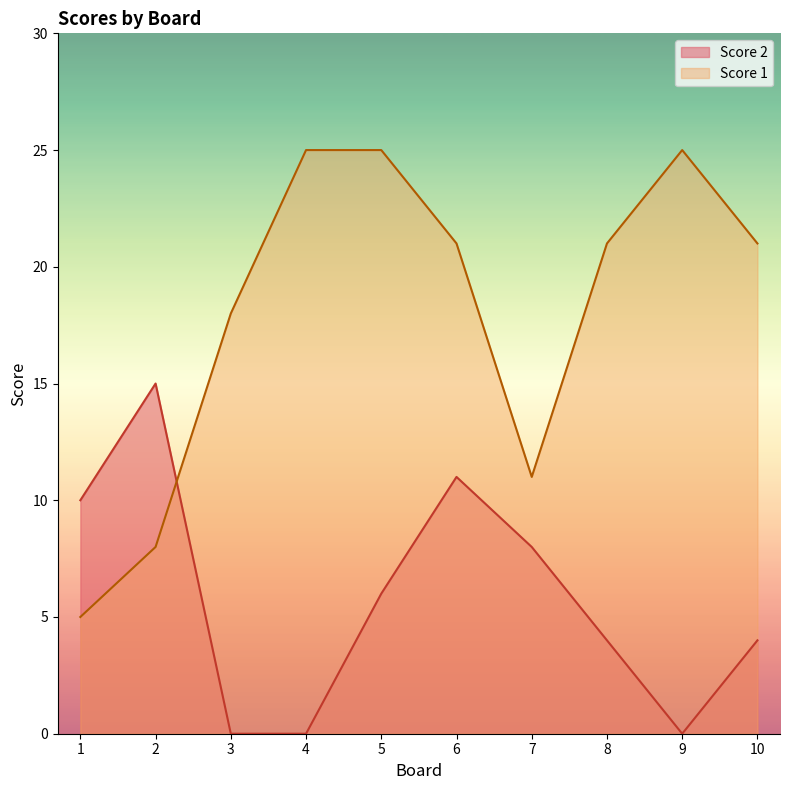

Count the number of categories in the chart.

10